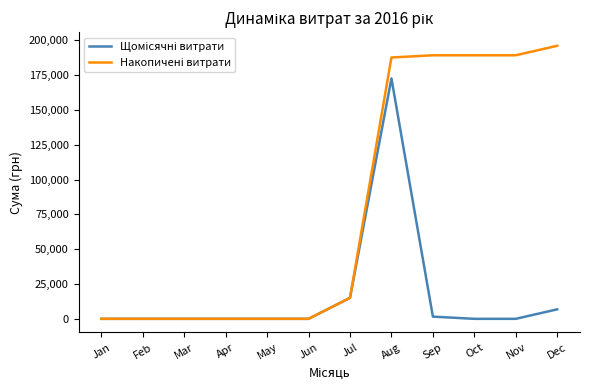

At which category is the sum across all series the highest?

Aug